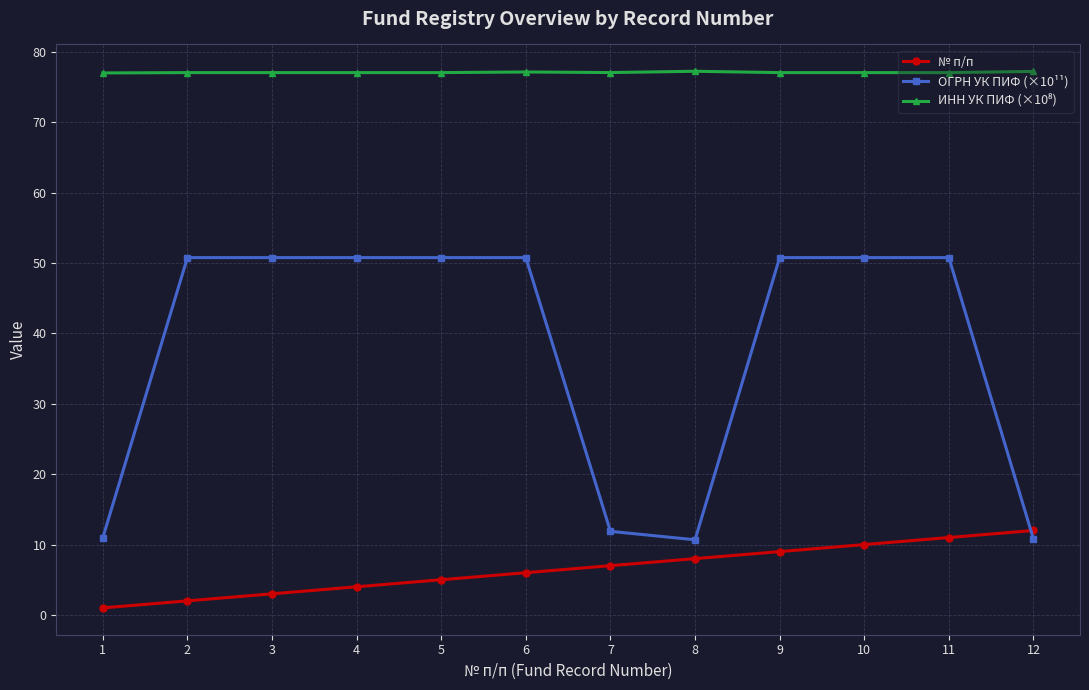

What is the value of the № п/п point at the 8th from the left?

8.0